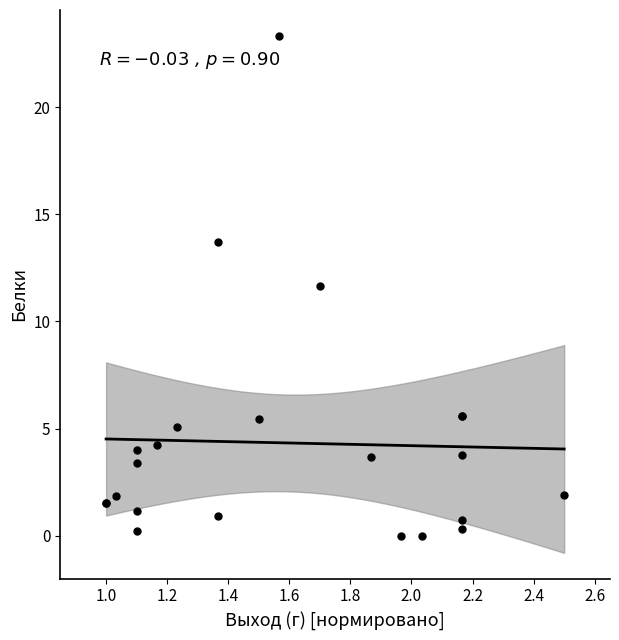

What Y value in the scatter plot is closest to 11?

11.6